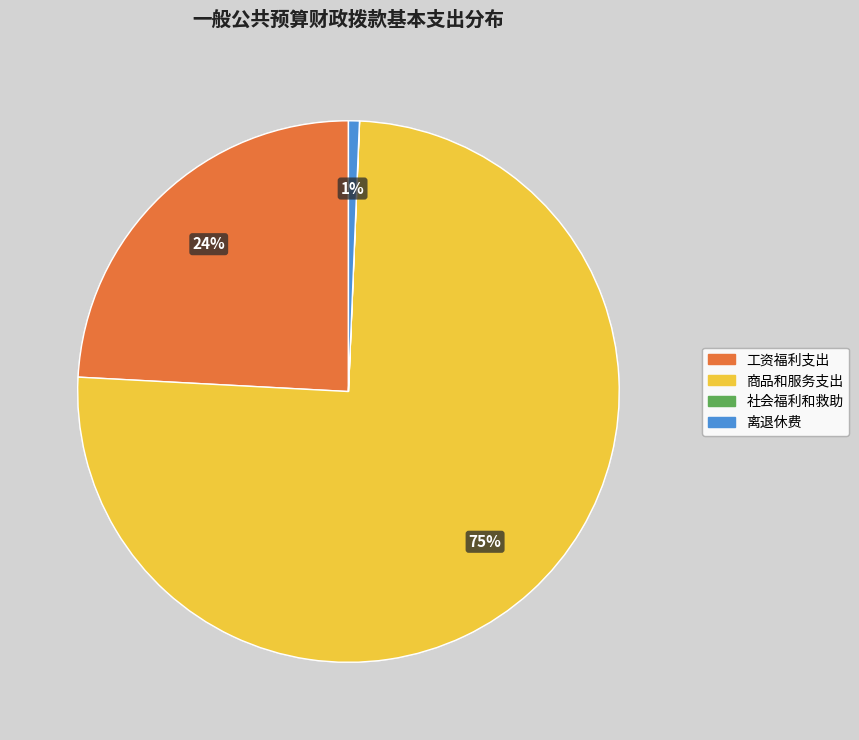

To the nearest percent, what is the combined percentage of 商品和服务支出 and 工资福利支出?

99%